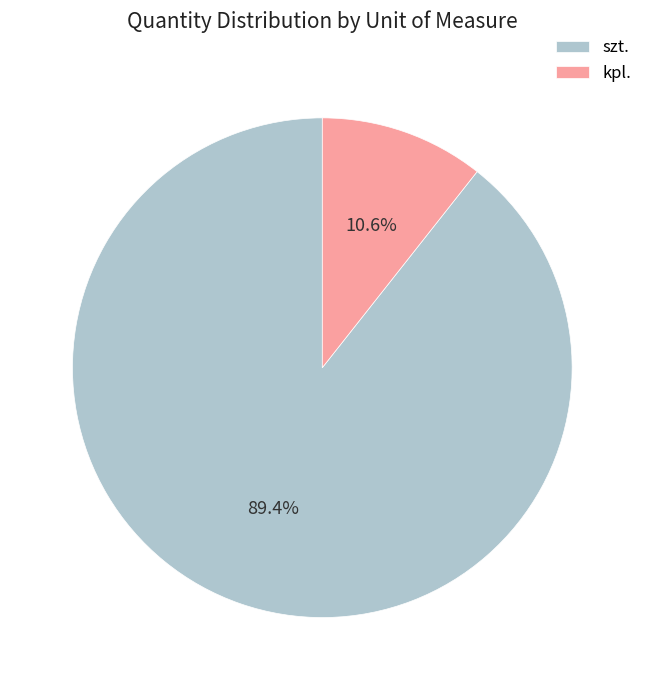

What percentage do szt. and kpl. together represent?

100.0%